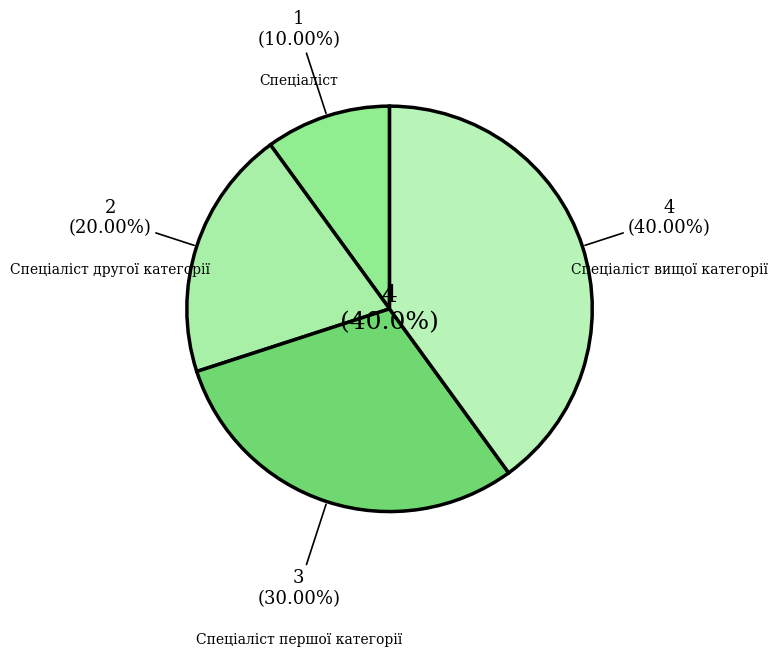

Is there a majority slice in this chart?

No